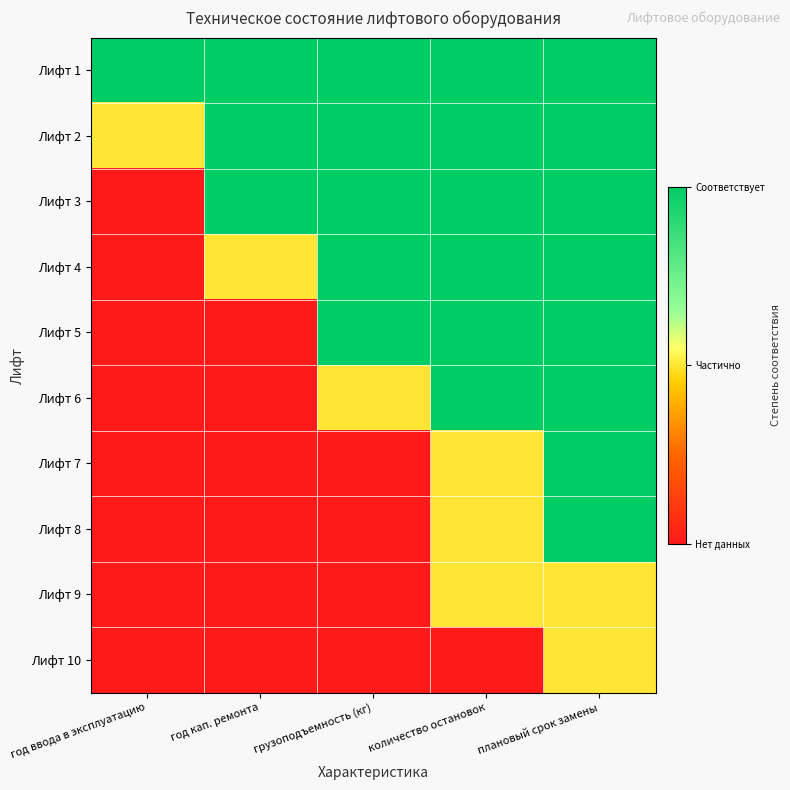

Which series has the widest spread of values?

Лифт 3